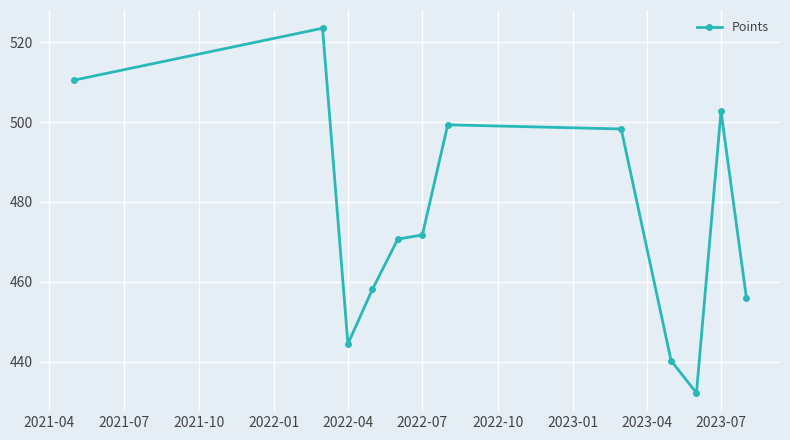

True or false: the data has more than 1 interior local peaks.

True